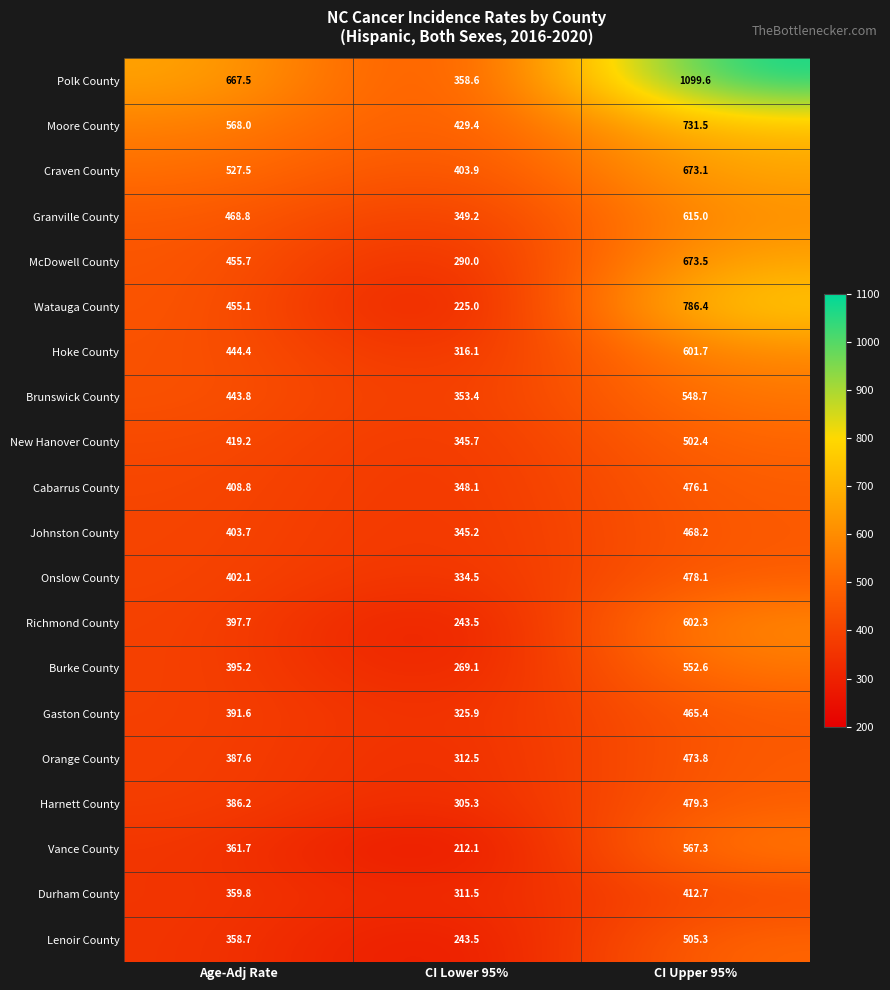

What is the average value of the Harnett County series?

390.3